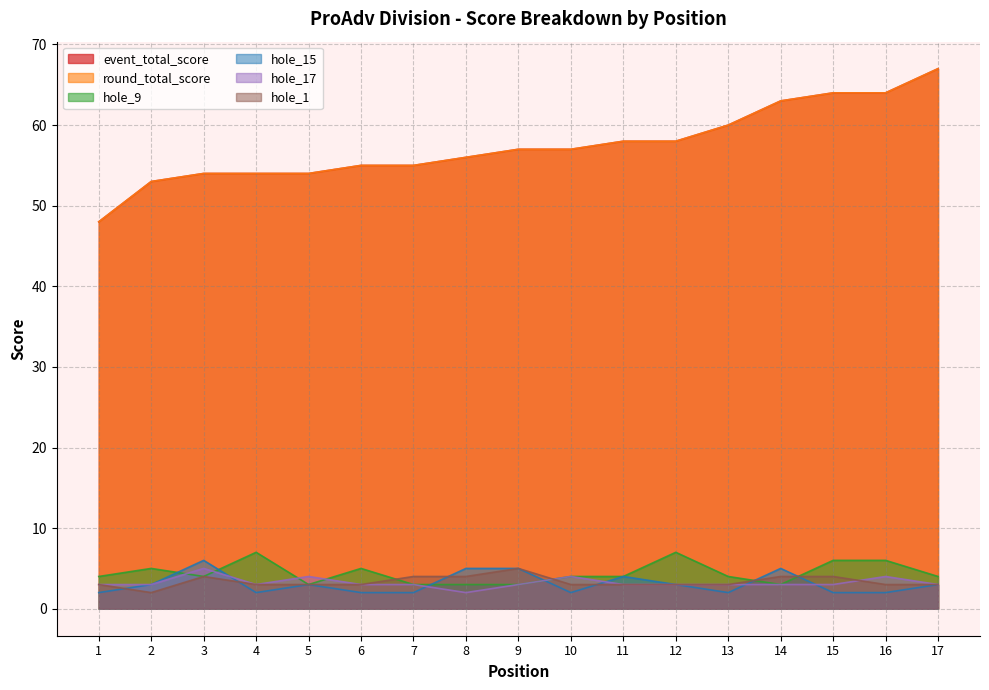

List the series in order of their peak value, highest first.

event_total_score, round_total_score, hole_9, hole_15, hole_17, hole_1